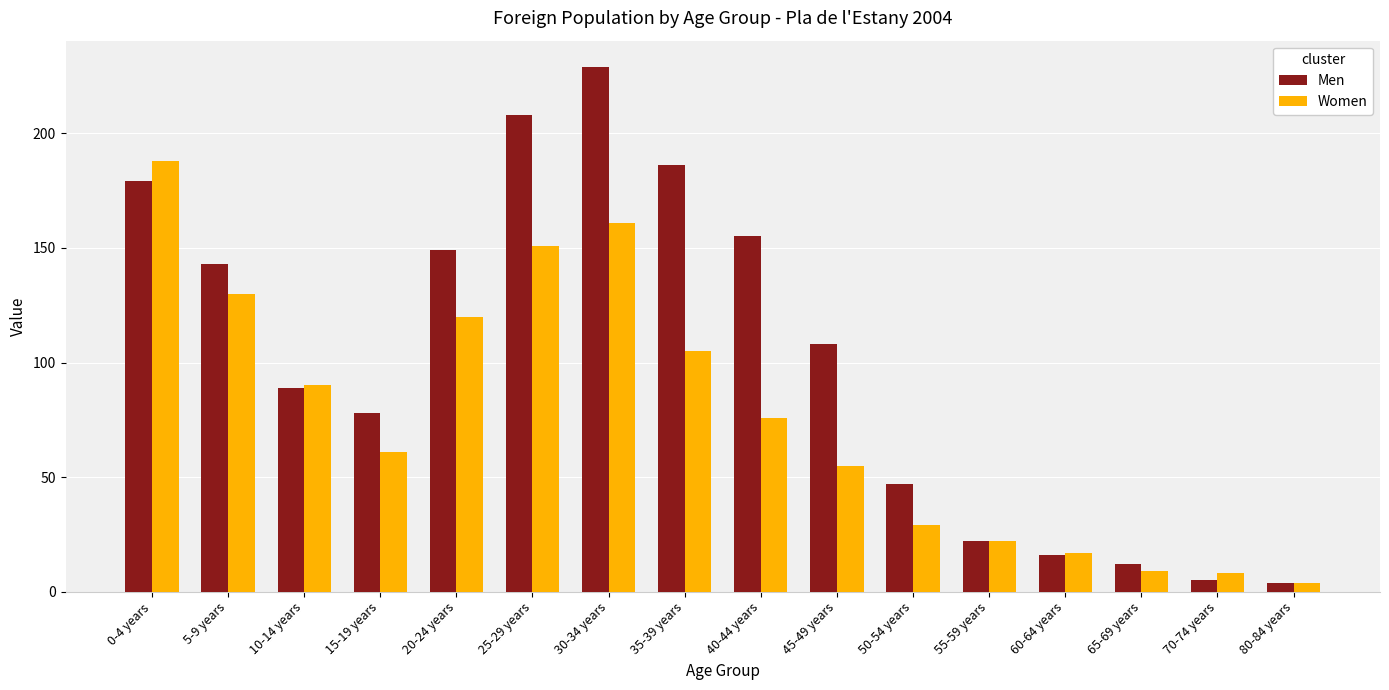

At which label does Men first exceed 108?

0-4 years